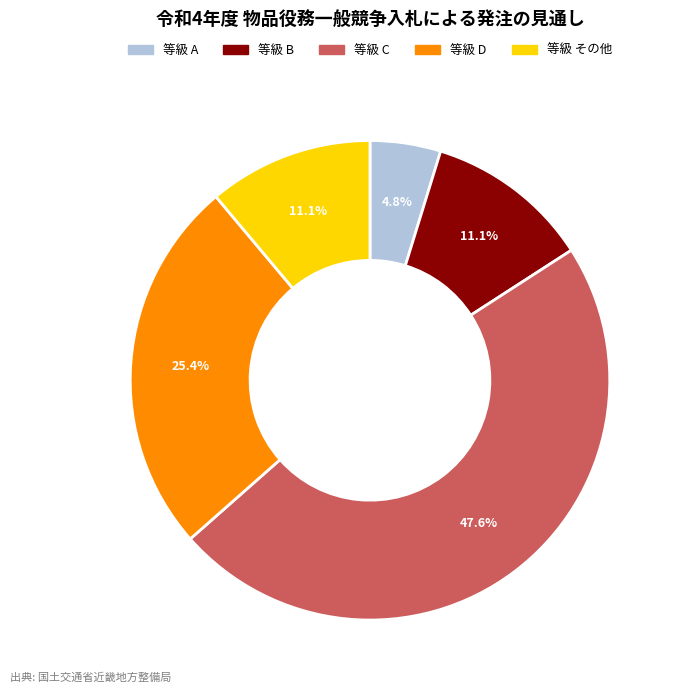

Does any single category account for the majority?

No